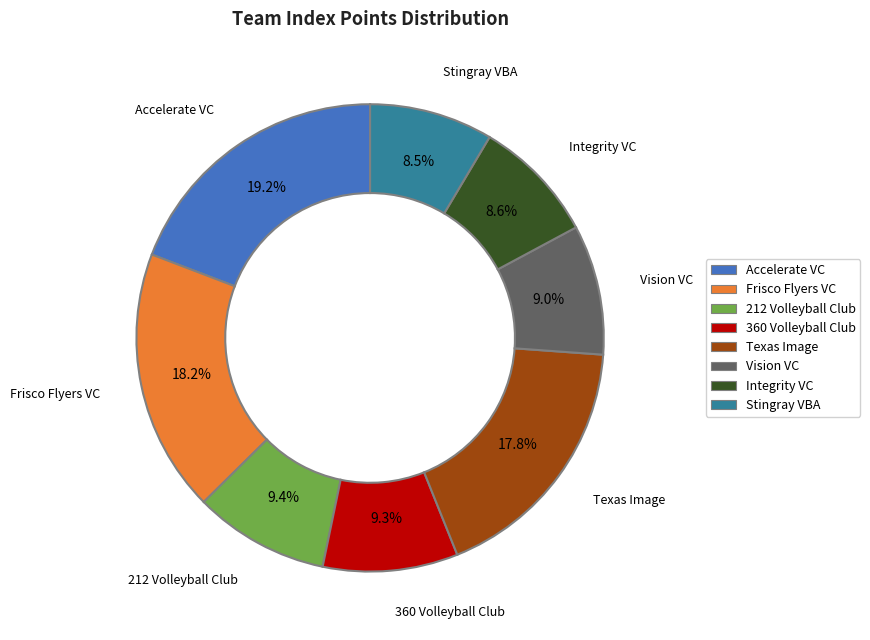

Is there a majority slice in this chart?

No